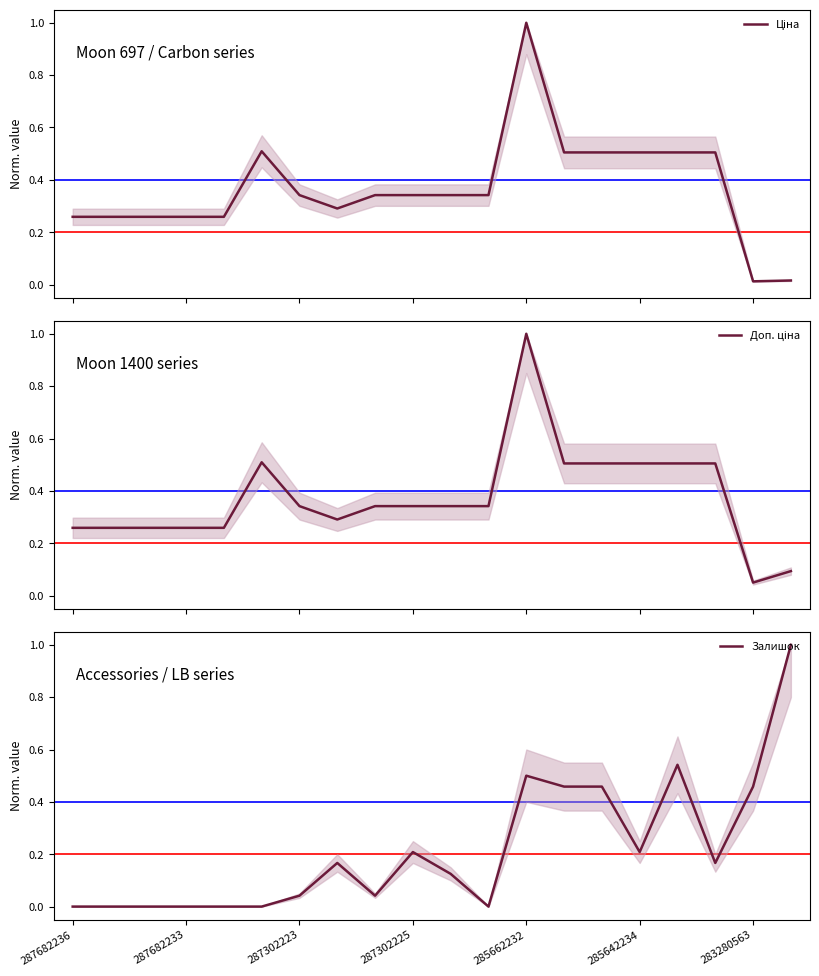

True or false: Залишок and Ціна intersect in this chart.

True